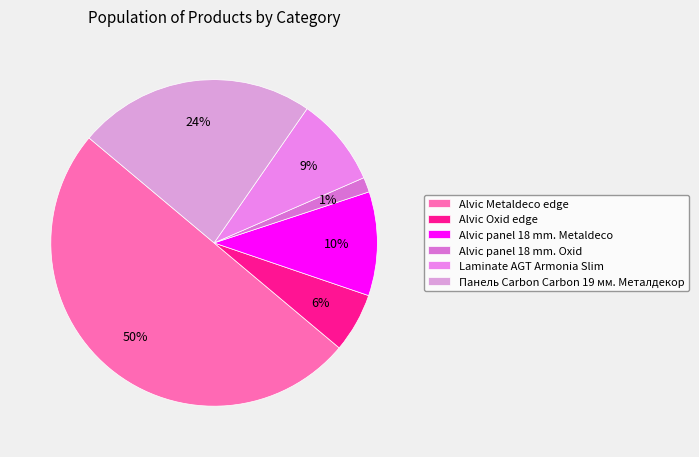

What is the total percentage of Панель Carbon Carbon 19 мм. Металдекор and Alvic panel 18 mm. Metaldeco?

33.8%